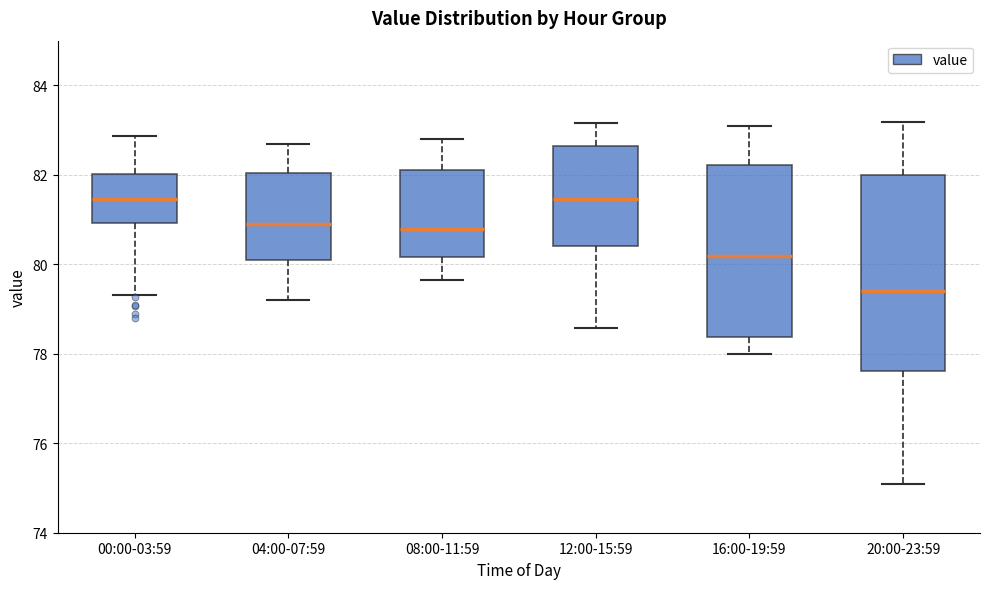

Comparing the boxes themselves (not the whiskers), which one is the tallest?

20:00-23:59